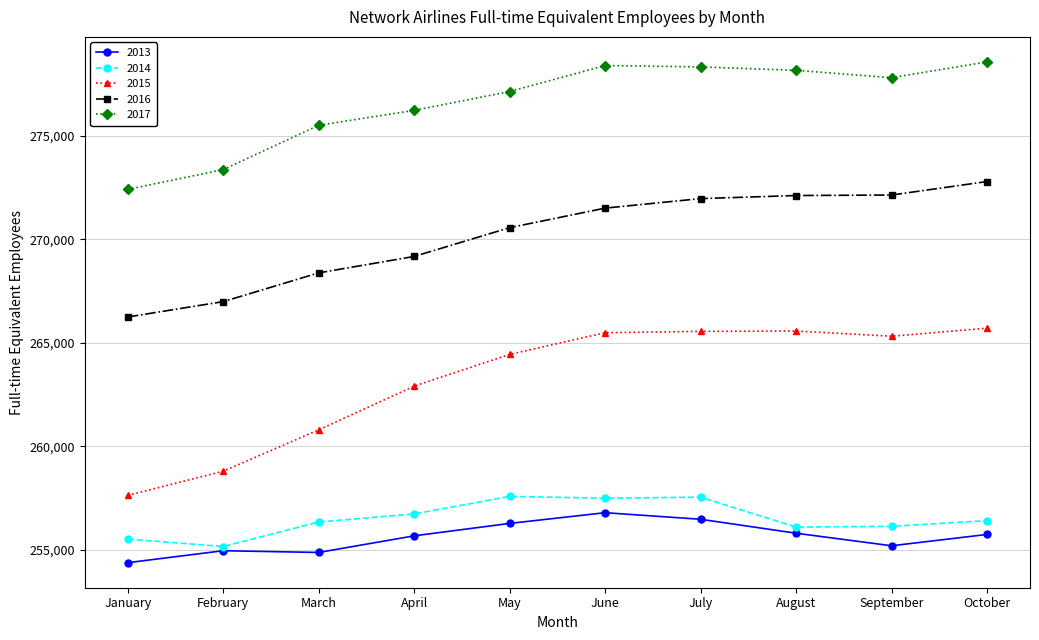

Count the number of categories in the chart.

10